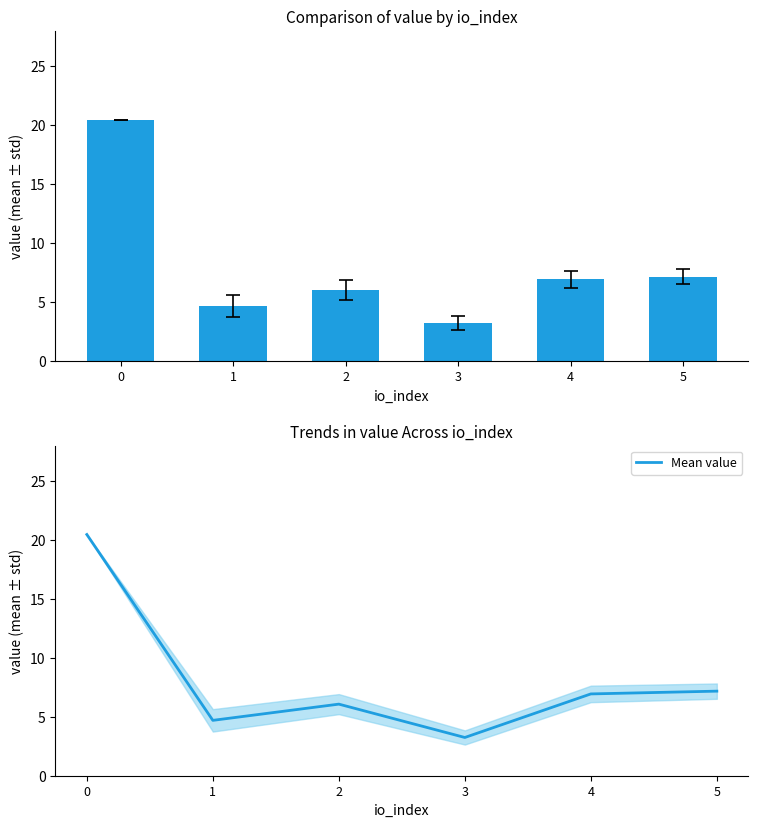

What is the approximate value of mean value at 2?

6.1